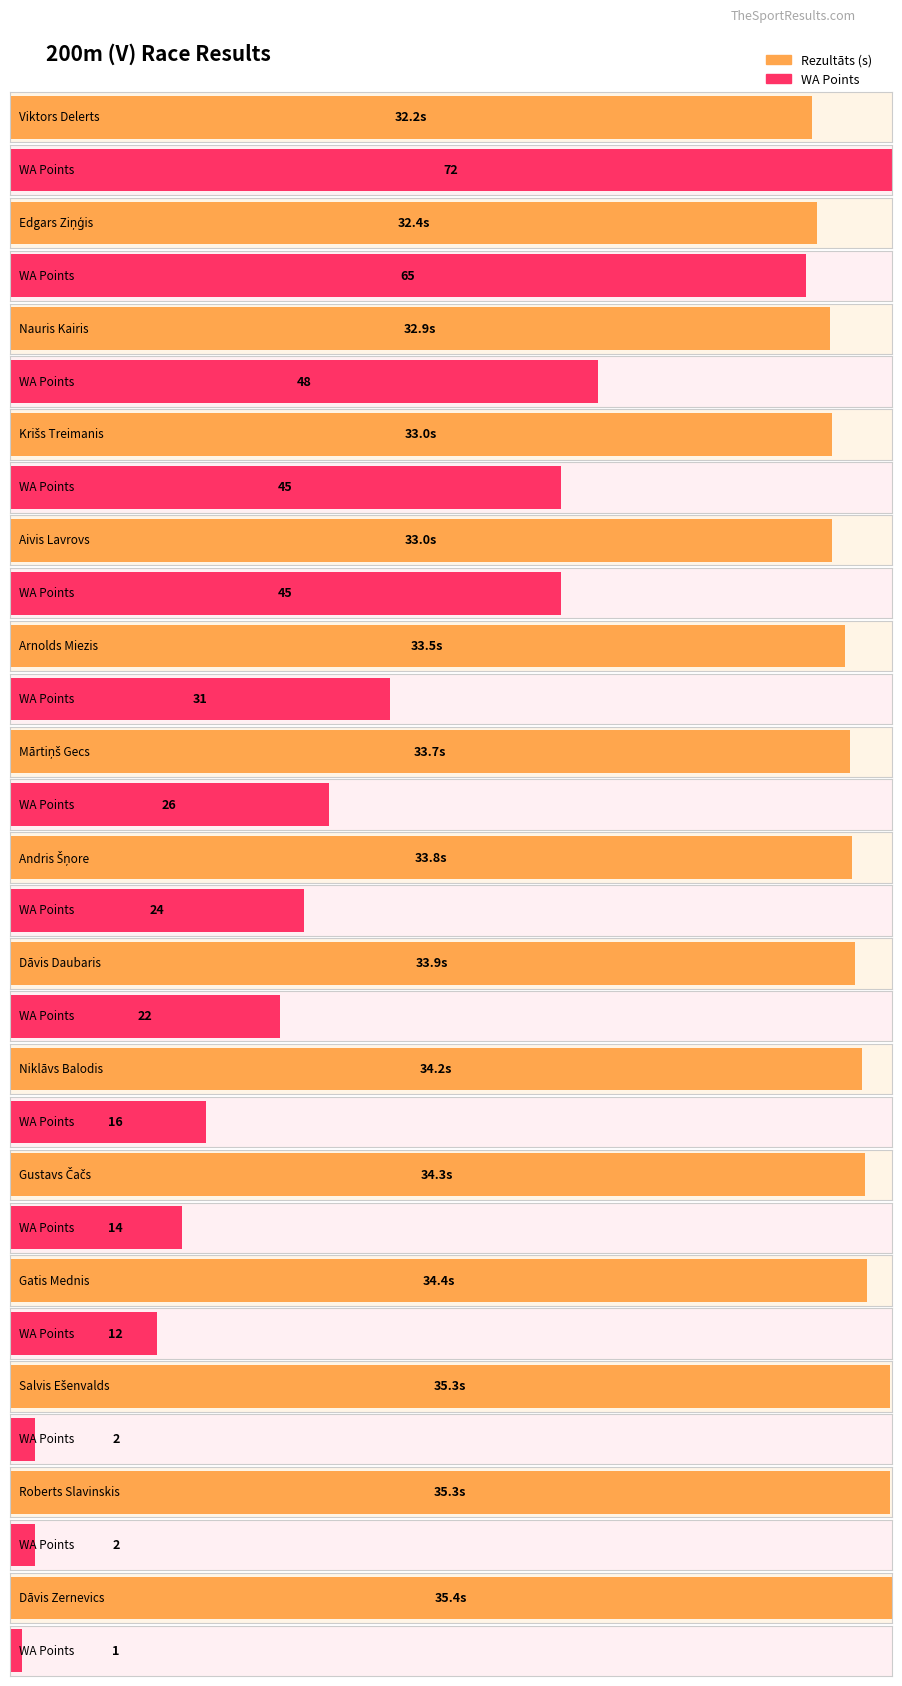

What position from the left is Dāvis Daubaris?

9